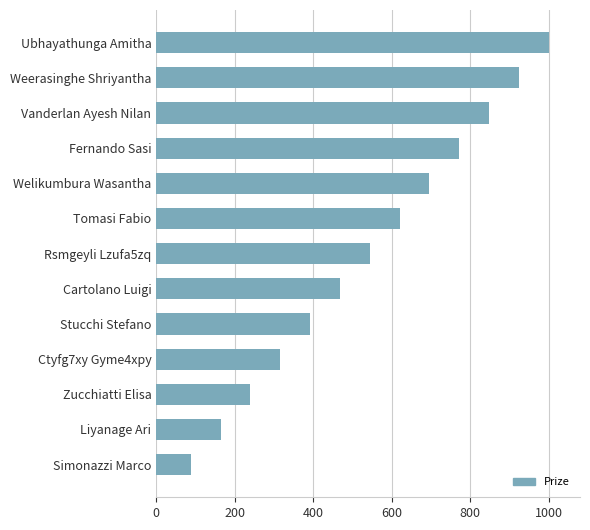

Which label corresponds to the smallest value in the chart?

Simonazzi Marco